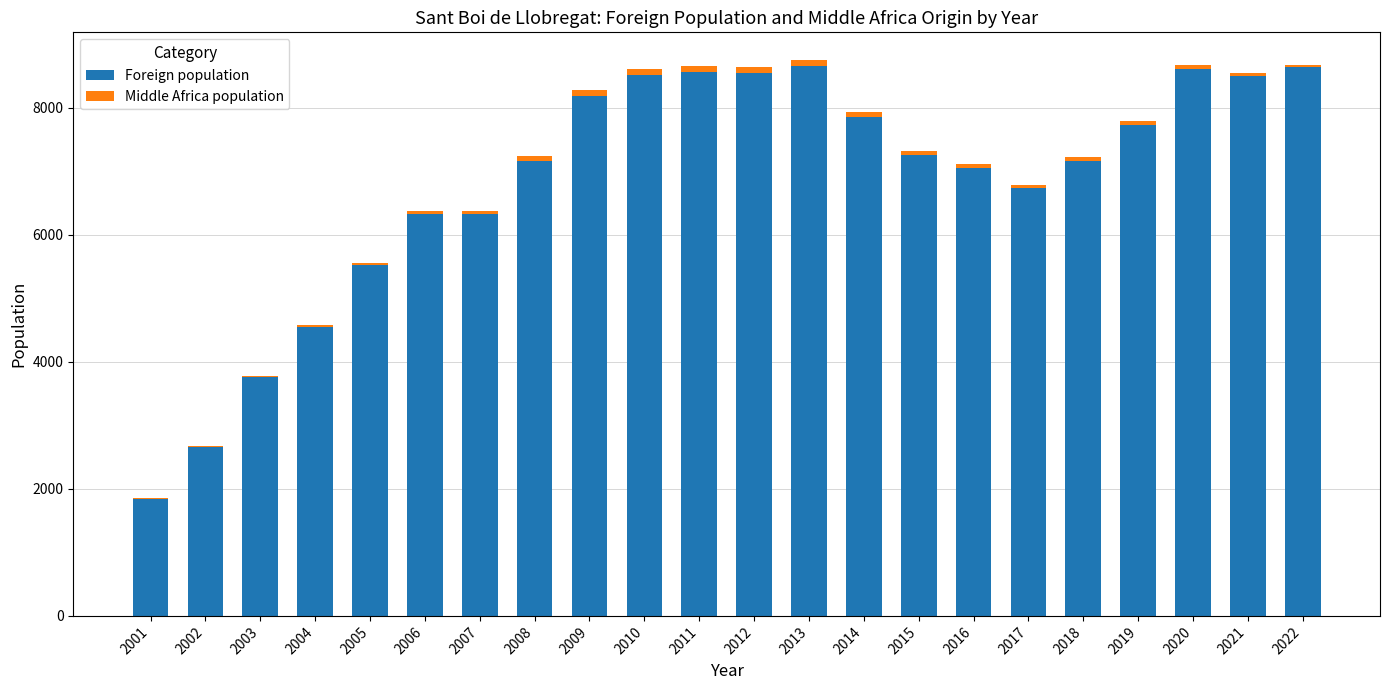

The value of Foreign population at 2015 is 12457. True or false?

False